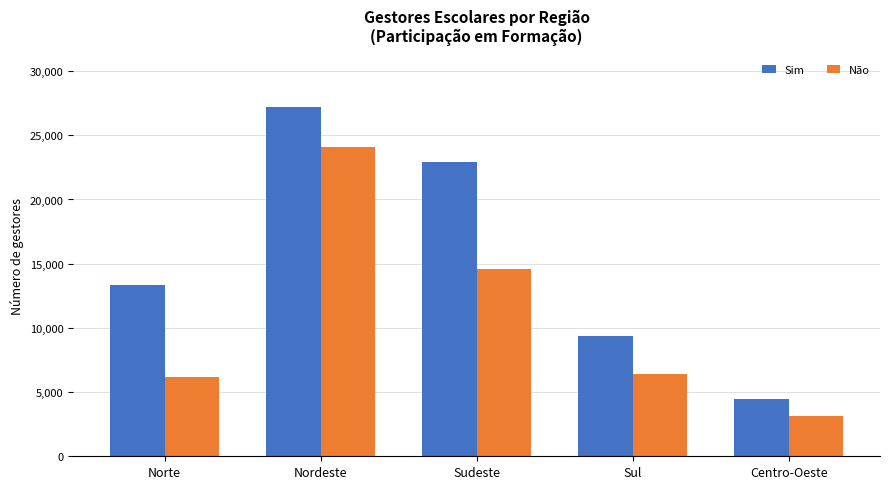

How many values in the Sim series are below 13376?

2